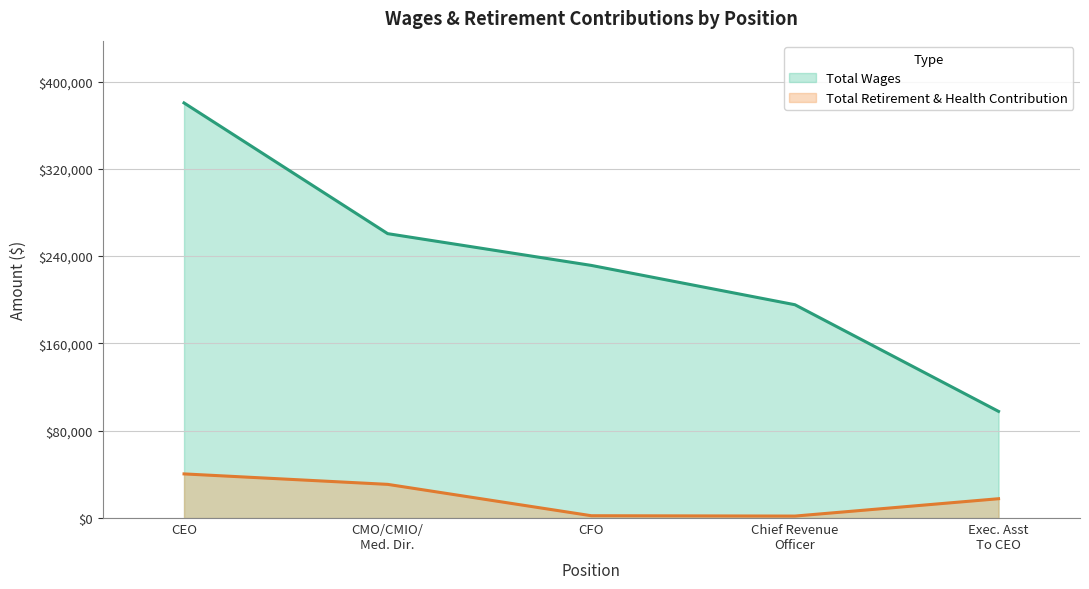

What are all the series names shown in the legend?

Total Wages, Total Retirement & Health Contribution